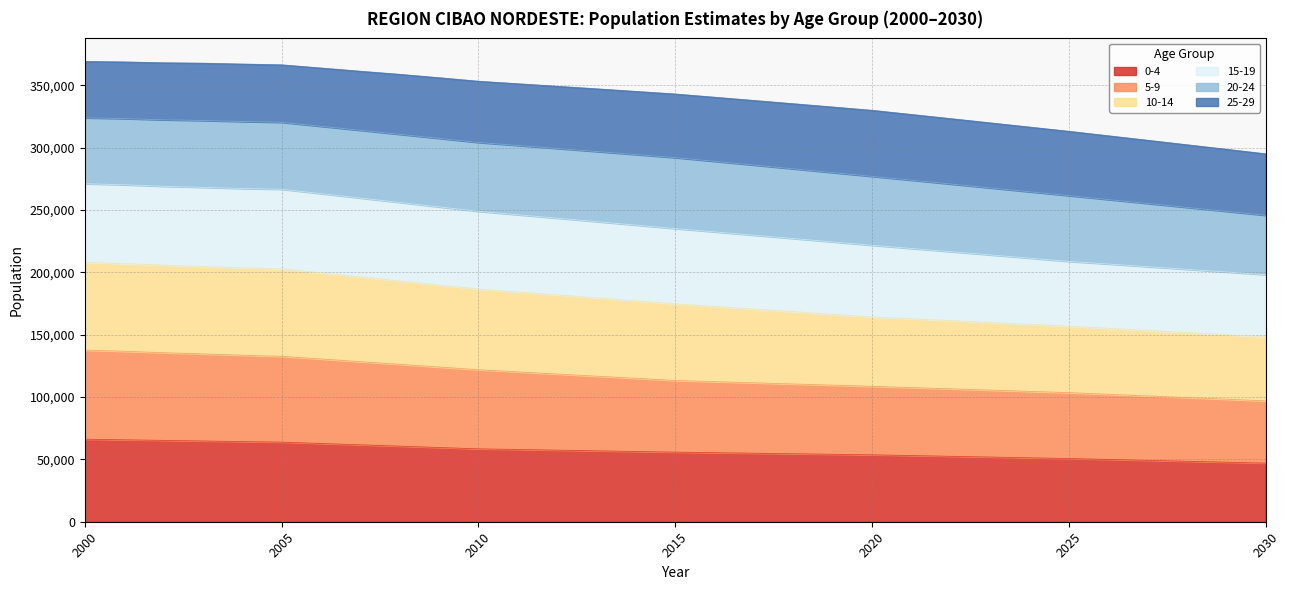

Does the chart display data point markers on the line(s)?

No